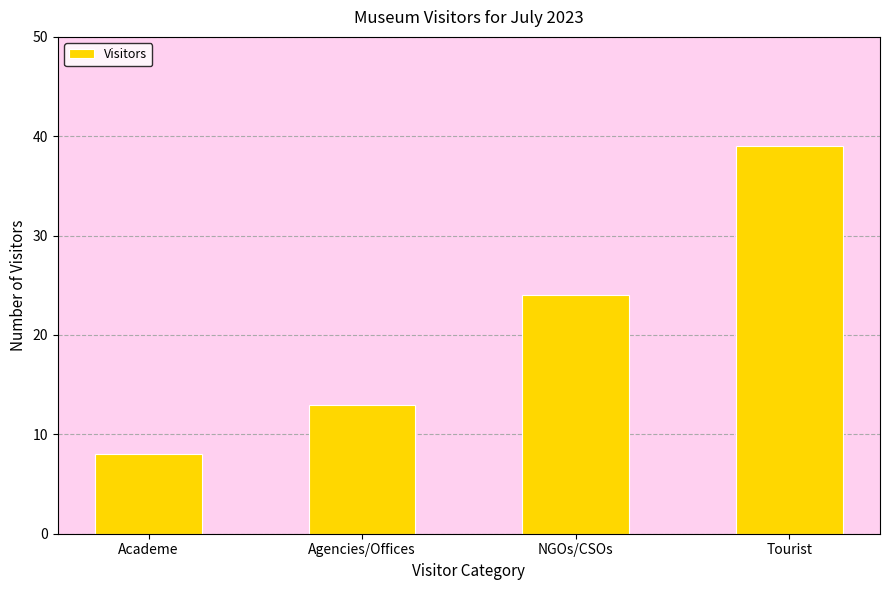

What is the maximum value shown in the chart?

39